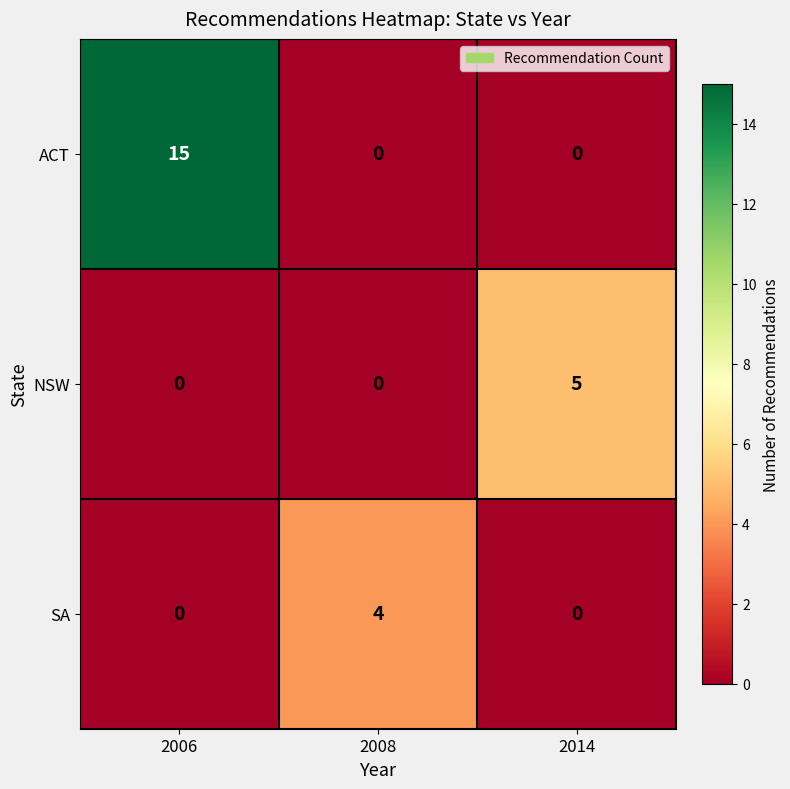

Rank the series by their maximum value, from highest to lowest.

ACT, NSW, SA